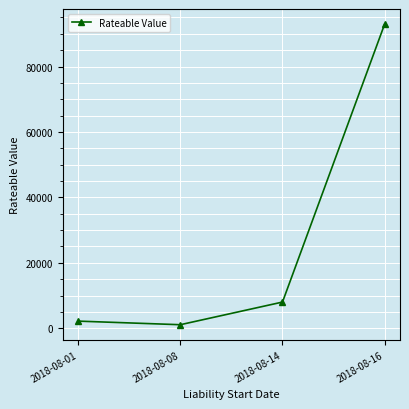

True or false: the data has more than 0 interior local peaks.

False